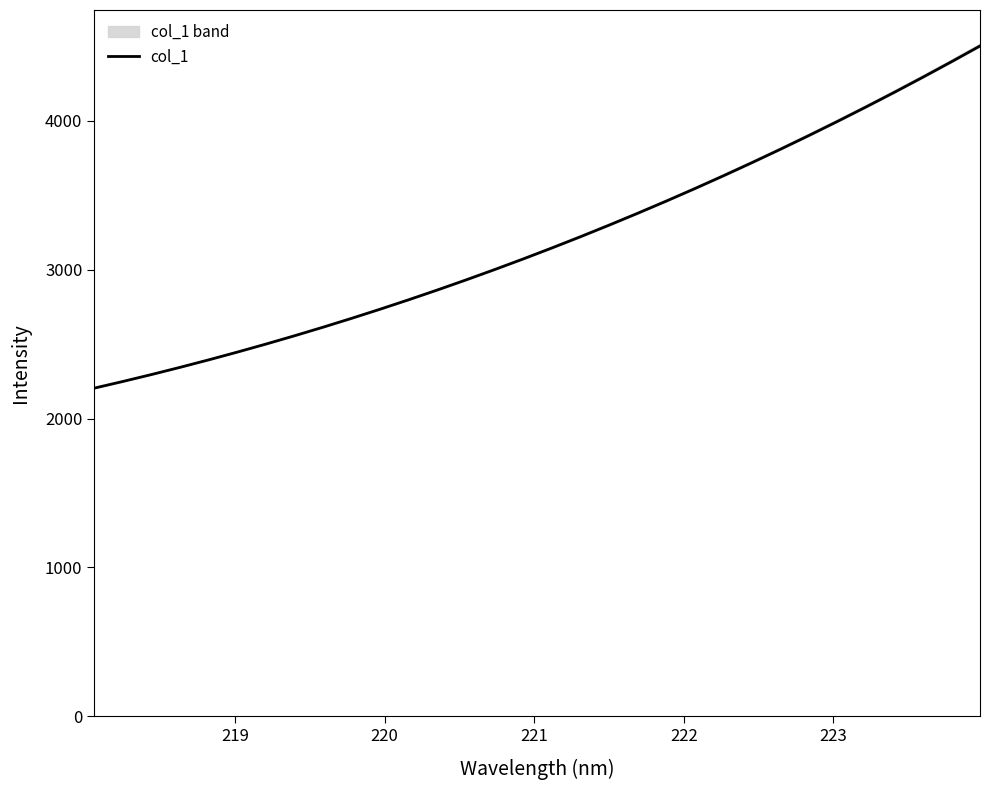

What is the maximum value for col_1?

4503.4